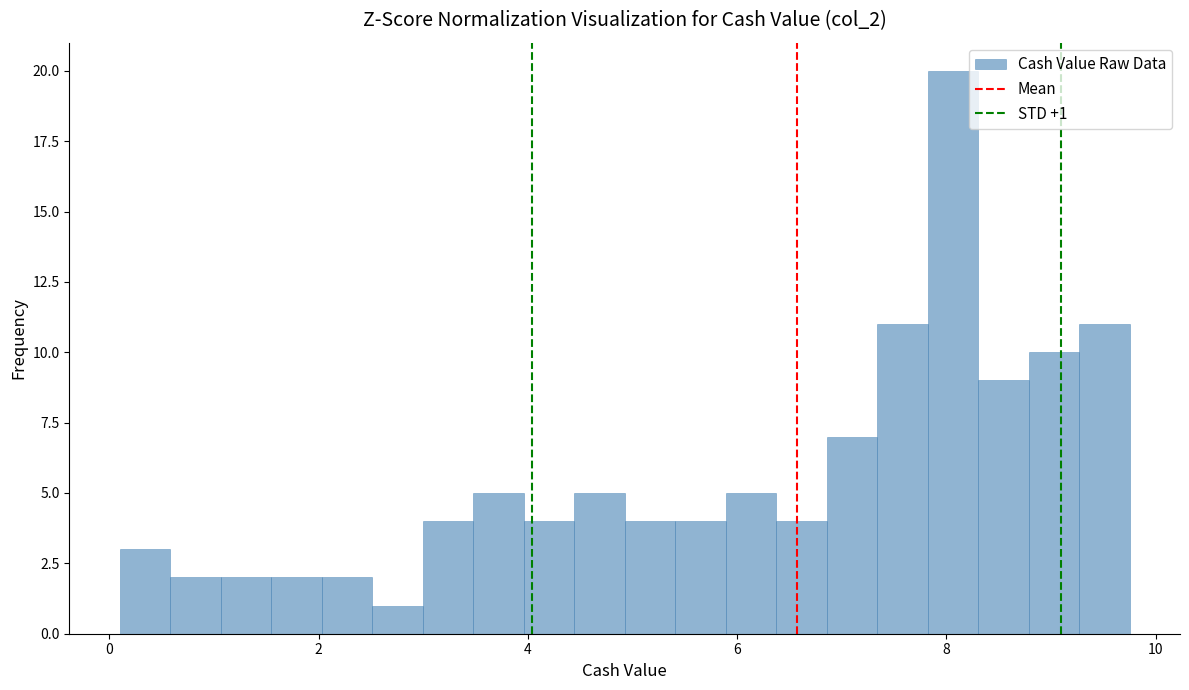

Around what value on the x-axis is the tallest bar? Give the approximate position of its centre, as read against the axis.

8.0